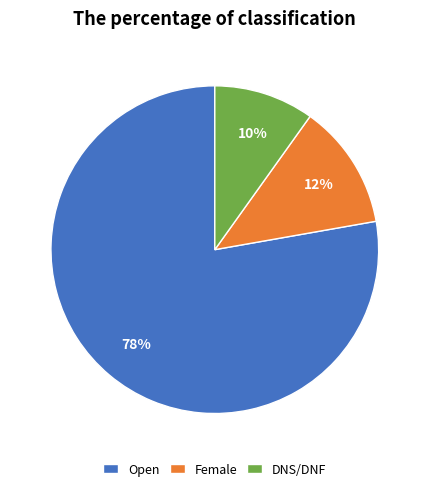

Which category has the biggest portion of the pie?

Open